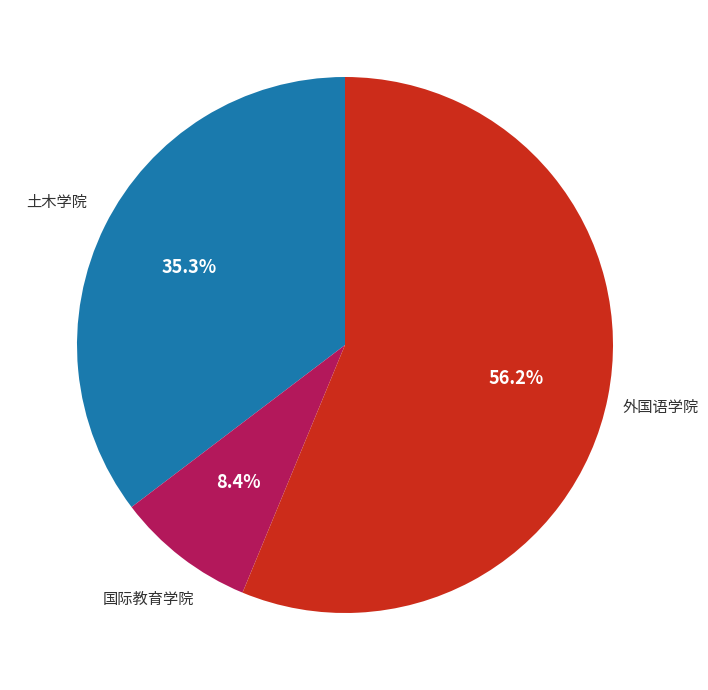

Which has a higher value, 外国语学院 or 国际教育学院?

外国语学院